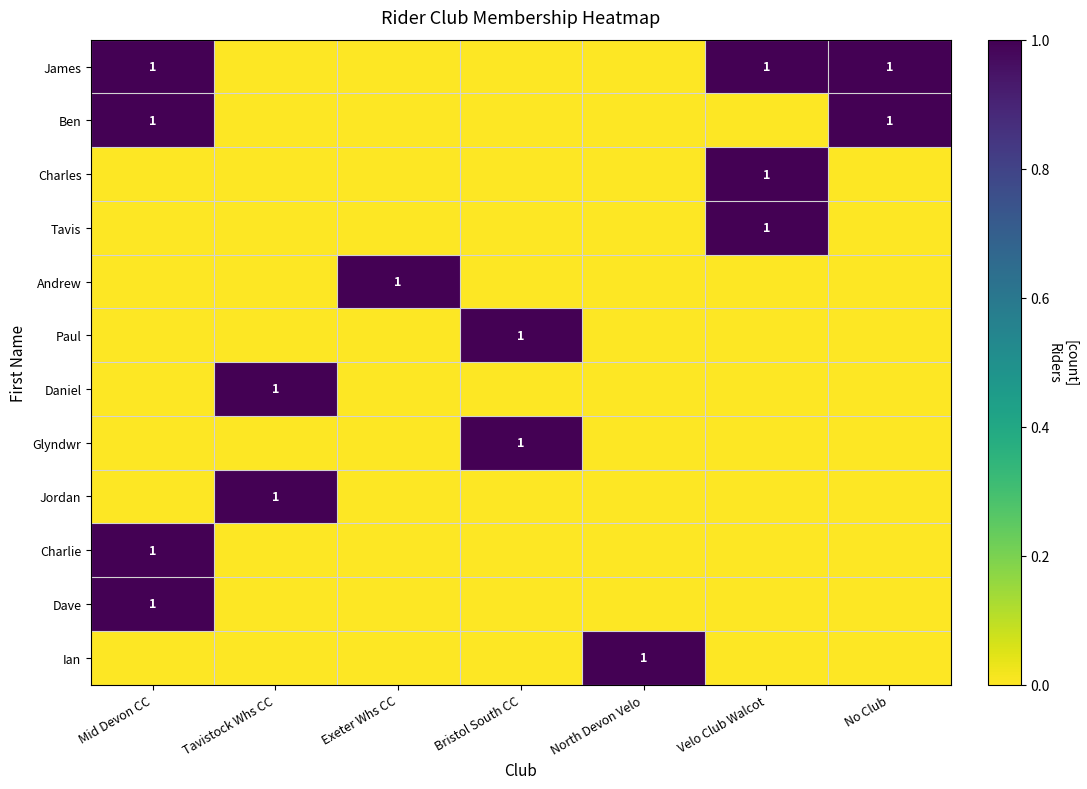

The value of Ian at North Devon Velo is 2. True or false?

False